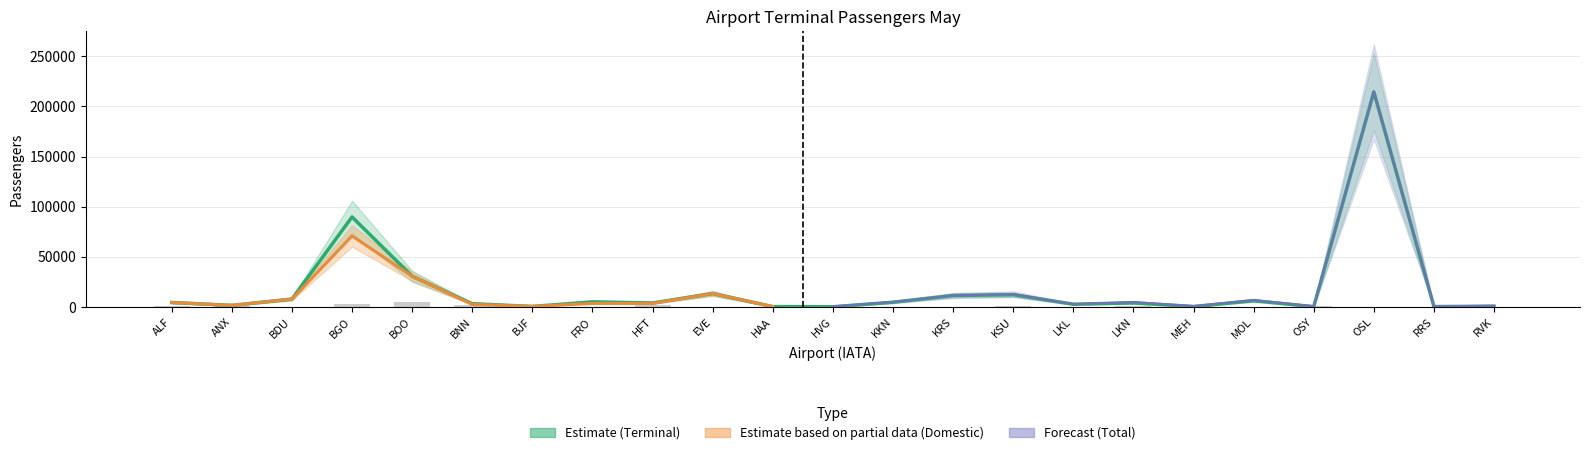

What is the difference between the Terminal_Sum values at KKN and BJF?

4216